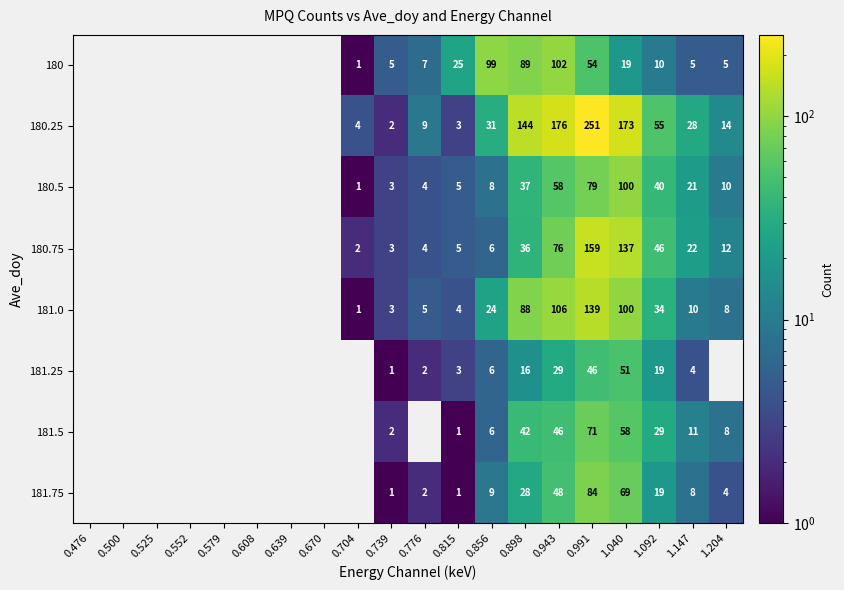

At which category does the chart reach its peak across all series?

0.991